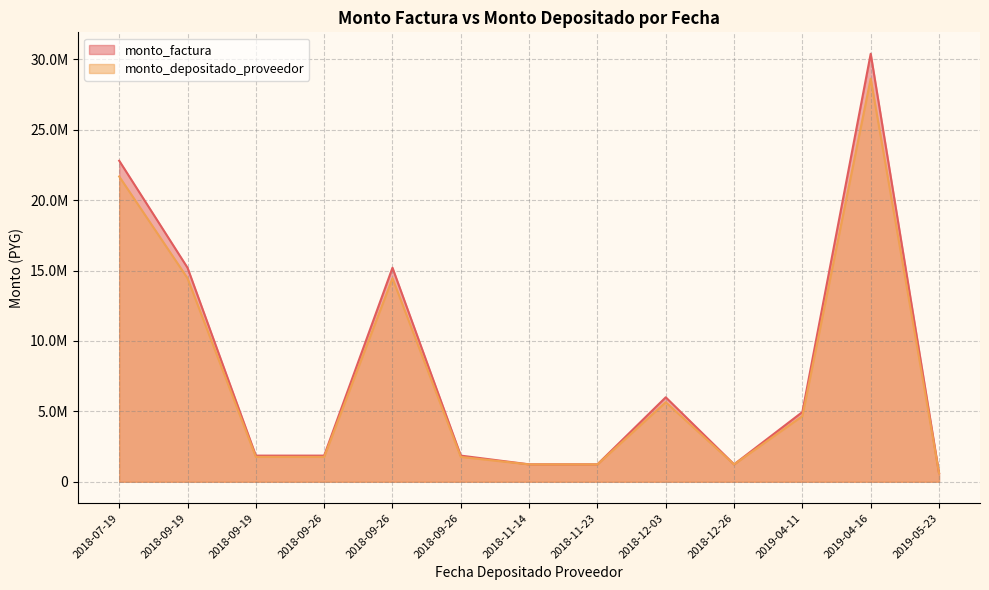

What is the maximum value shown in the chart?

30400000